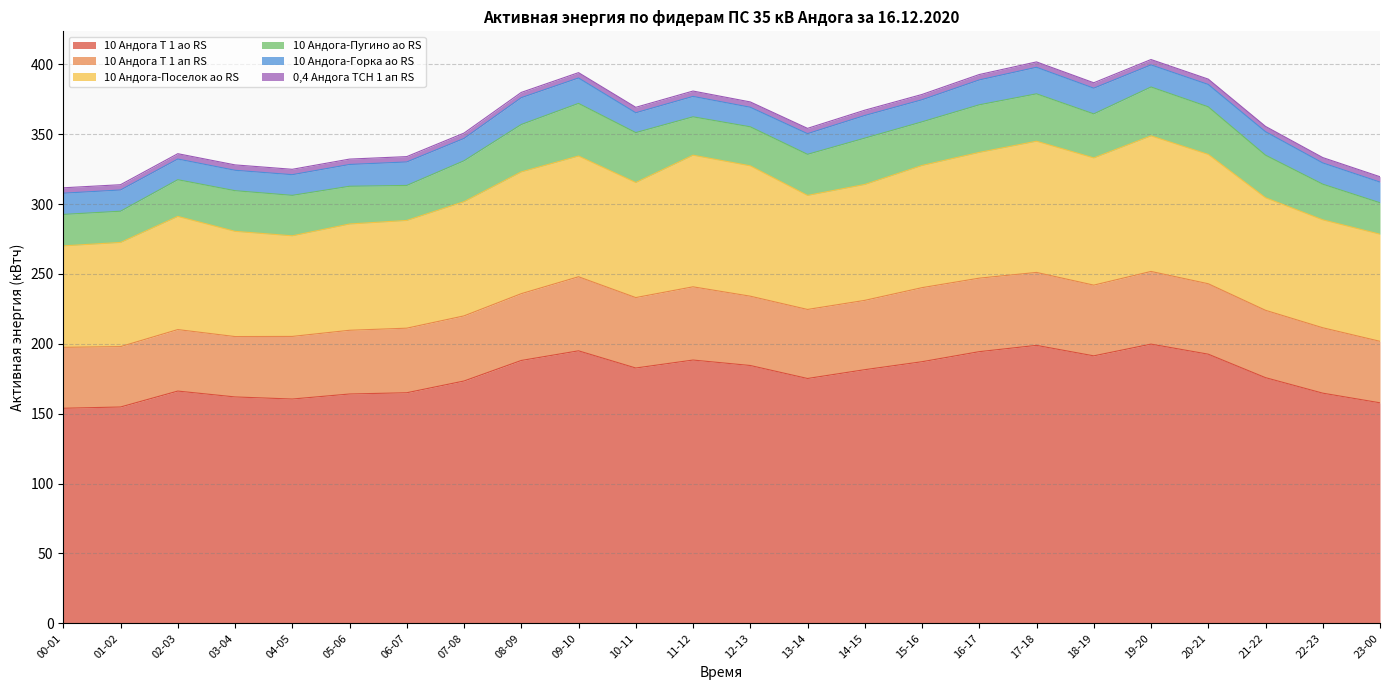

Reading left to right, transcribe all the data shown in this chart.

10 Андога Т 1 ао RS: 153.9	154.8	166.2	162.0	160.5	164.1	165.0	173.4	188.1	195.0	182.7	188.4	184.5	175.2	181.5	187.2	194.4	198.9	191.4	199.8	192.6	175.8	164.7	157.8
10 Андога Т 1 ап RS: 43.6	43.2	44.0	43.2	44.8	45.6	46.2	46.6	47.8	53.0	50.4	52.4	49.6	49.4	49.6	53.0	52.6	52.2	50.6	52.0	50.4	48.2	46.8	44.0
10 Андога-Поселок ао RS: 72.6	74.5	81.0	75.3	72.0	76.0	77.1	81.8	87.2	86.4	82.3	94.2	93.3	81.6	83.0	87.5	90.0	93.9	91.0	97.0	92.5	80.5	77.2	76.7
10 Андога-Пугино ао RS: 22.5	22.4	26.2	29.1	28.9	27.0	25.1	29.2	33.9	37.6	35.7	27.4	27.9	29.4	33.1	31.2	34.0	33.9	31.5	35.0	34.0	30.4	25.5	22.5
10 Андога-Горка ао RS: 15.2	15.2	14.8	14.6	14.8	15.6	16.8	16.0	19.2	18.2	14.2	14.6	14.0	14.8	16.2	15.8	17.8	19.0	18.4	15.8	16.0	16.8	15.2	14.8
0,4 Андога ТСН 1 ап RS: 3.9	3.8	3.8	3.9	3.8	3.8	3.8	3.8	3.8	3.8	3.9	3.8	3.8	3.8	3.8	3.8	3.9	3.8	3.9	3.9	3.8	3.8	3.8	3.8